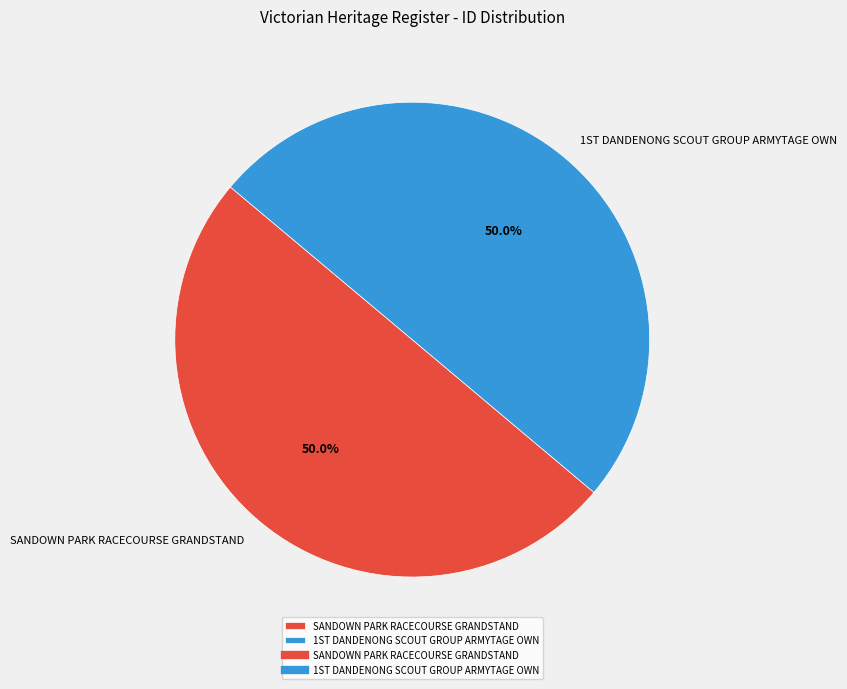

Count the number of slices in the pie.

2